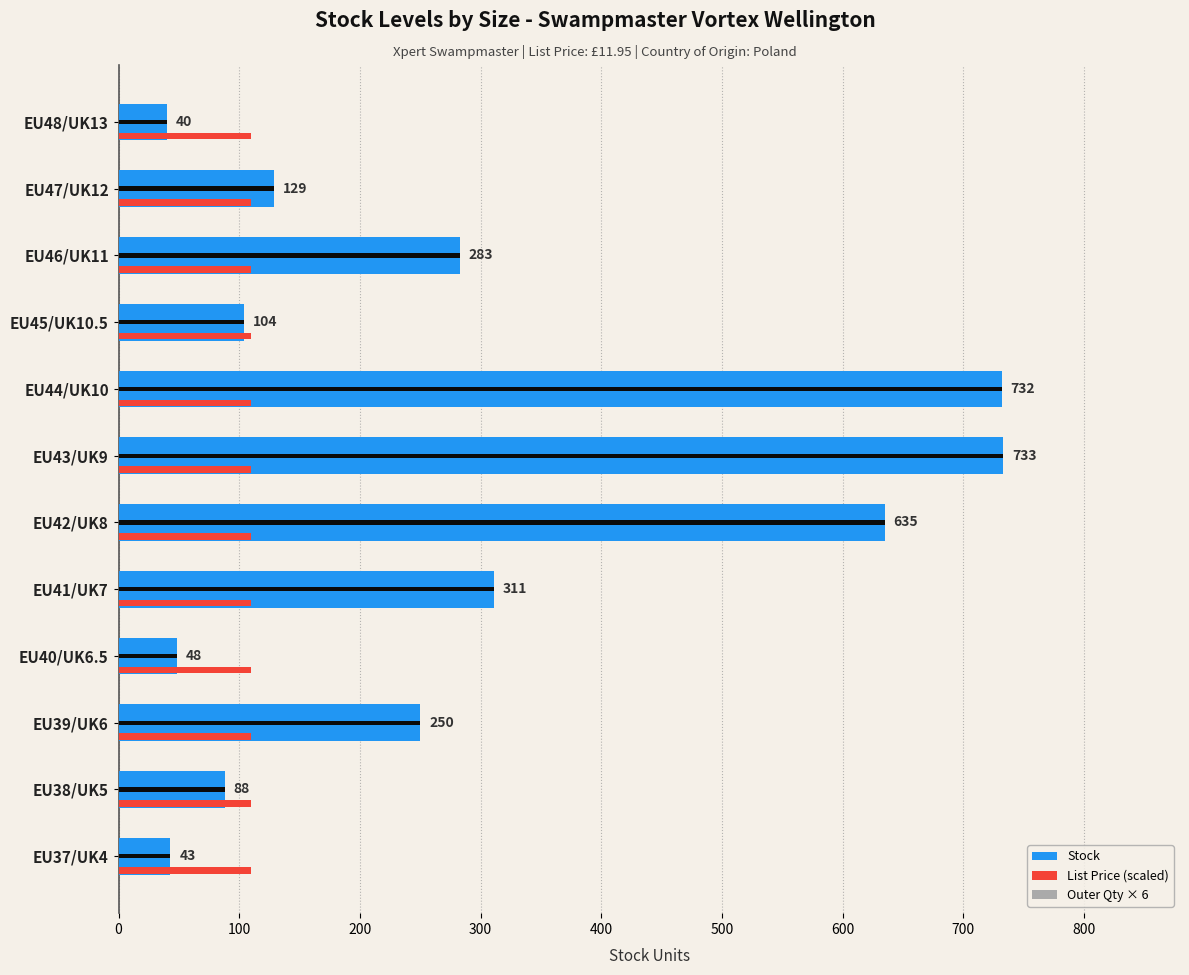

At how many categories does at least one series exceed 398?

3